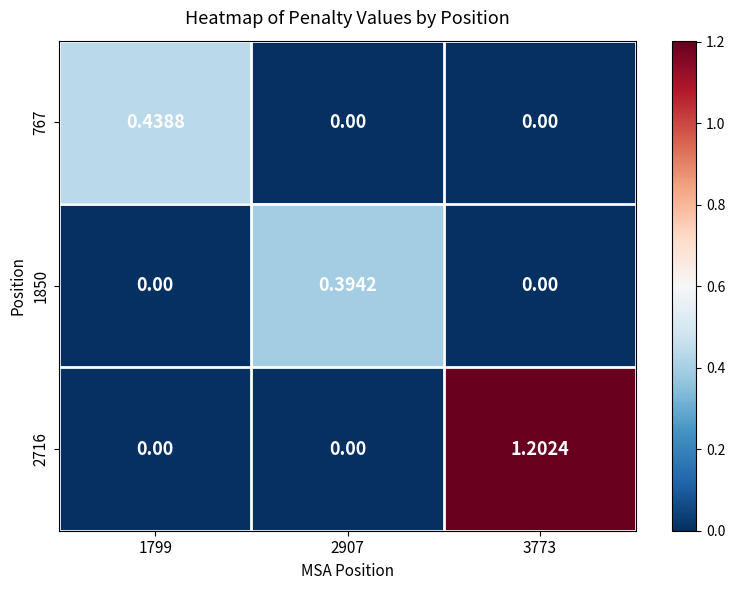

Is the value of 2716 at 3773 greater than the value of 1850 at 2907?

Yes